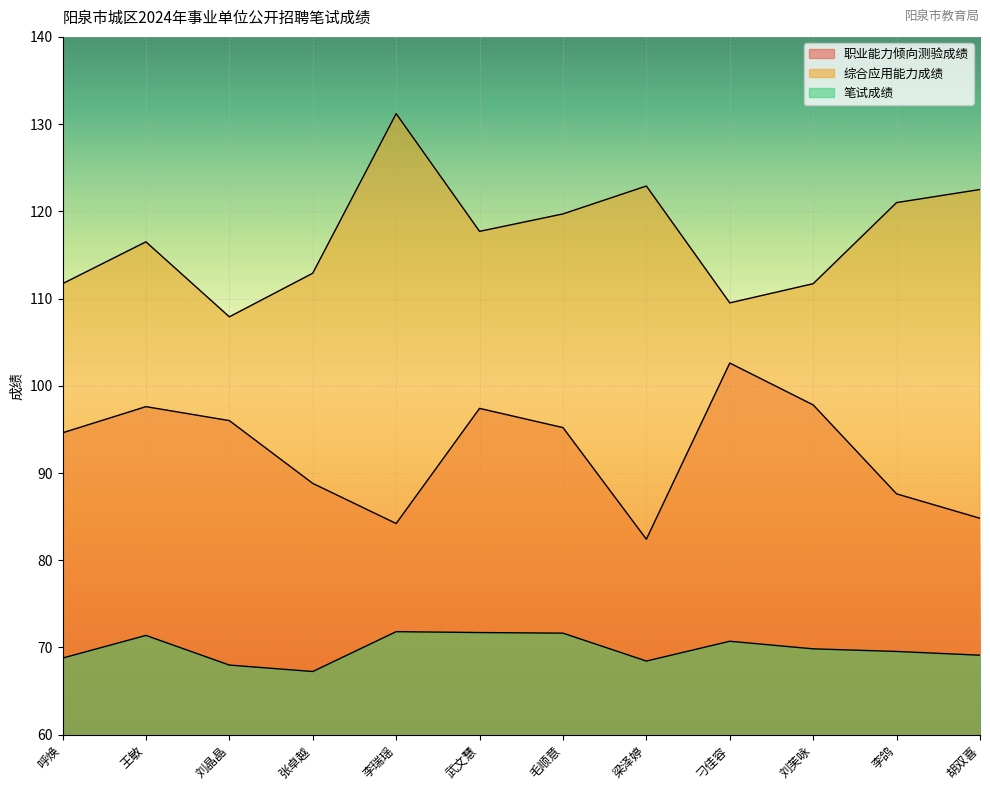

Reading left to right, extract all data points from this chart.

职业能力倾向测验成绩: 94.6	97.6	96.0	88.8	84.2	97.4	95.2	82.4	102.6	97.8	87.6	84.8
综合应用能力成绩: 111.7	116.5	107.9	112.9	131.2	117.7	119.7	122.9	109.5	111.7	121.0	122.5
笔试成绩: 68.8	71.4	68.0	67.2	71.8	71.7	71.6	68.4	70.7	69.8	69.5	69.1